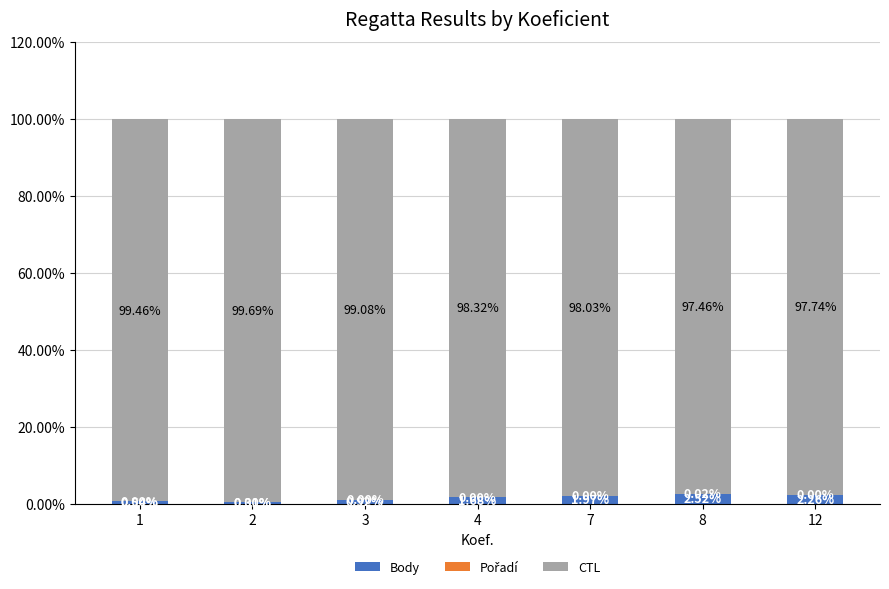

What is the total value across all series at 4?

100.0